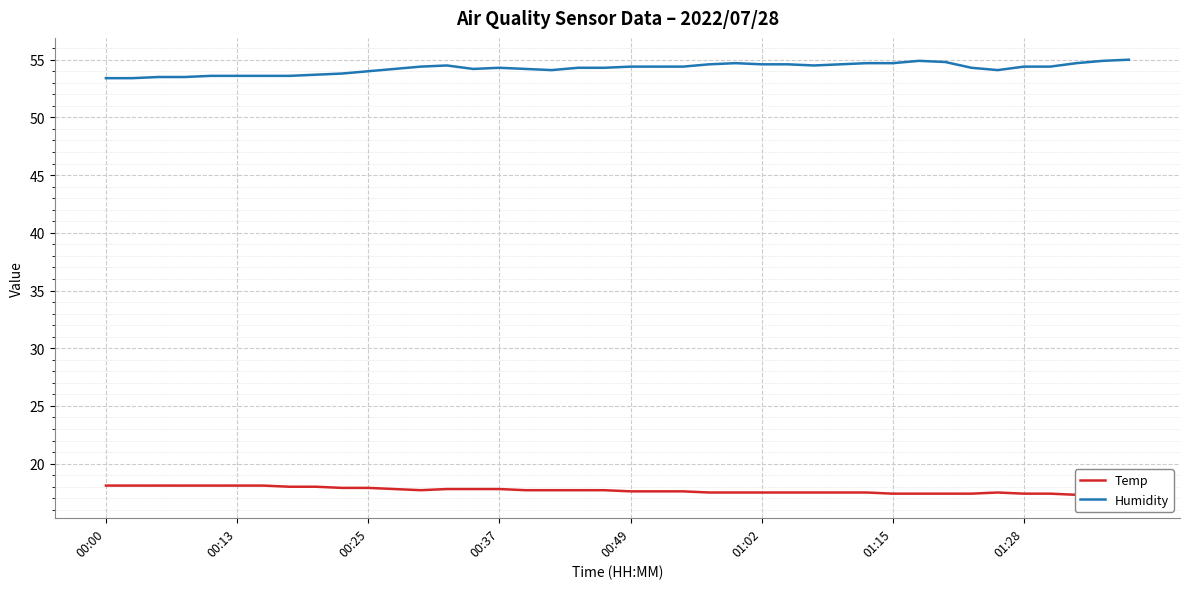

What is the sum of all Temp values?

707.2